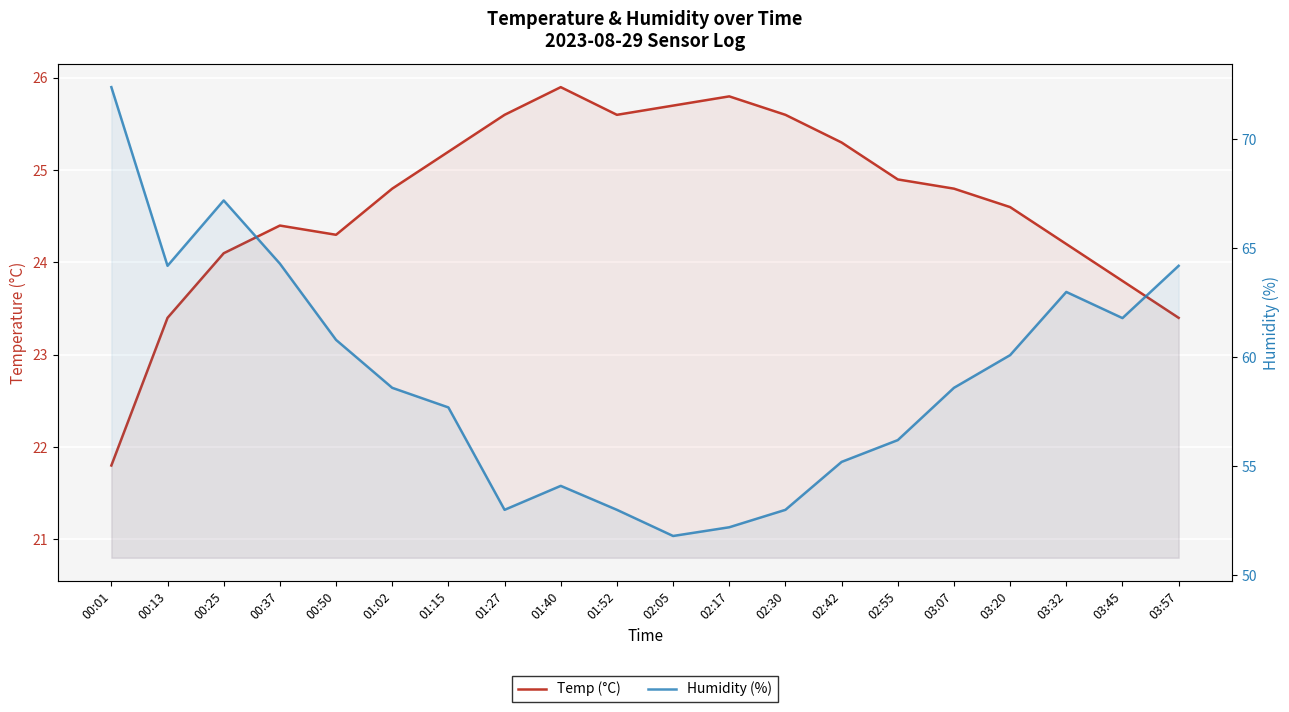

What is the difference between the second highest and minimum values in the Humidity (%) series?

15.4